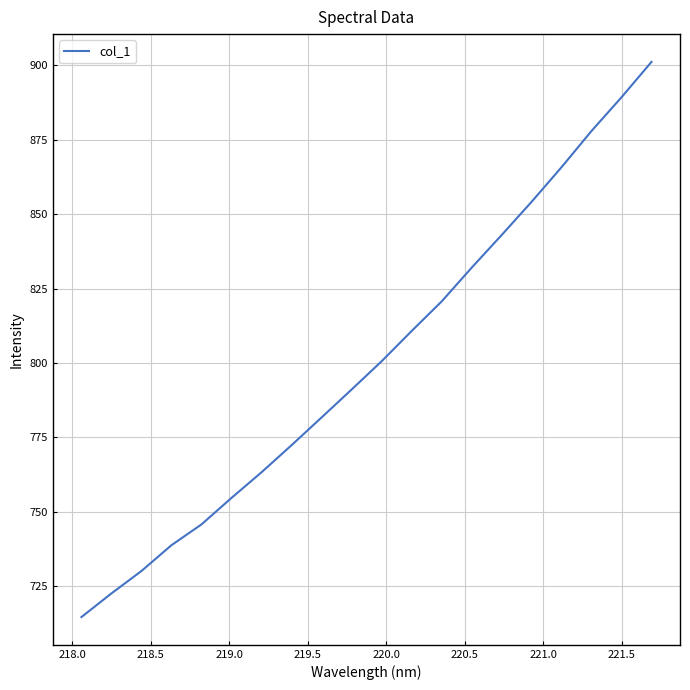

Reading left to right, list all the values displayed in this chart.

714.7	722.6	730.2	738.8	745.8	754.7	763.3	772.4	781.7	791.1	800.6	810.7	820.7	832.0	843.0	854.1	865.8	877.9	889.3	901.1